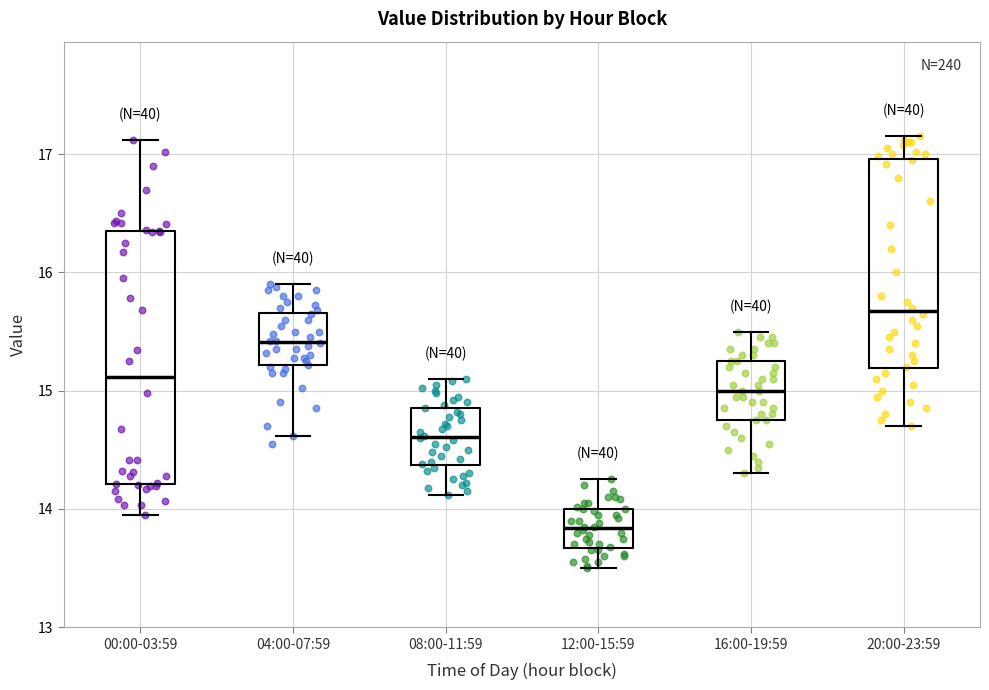

Which box is the tallest, from its lower edge to its upper edge?

00:00-03:59